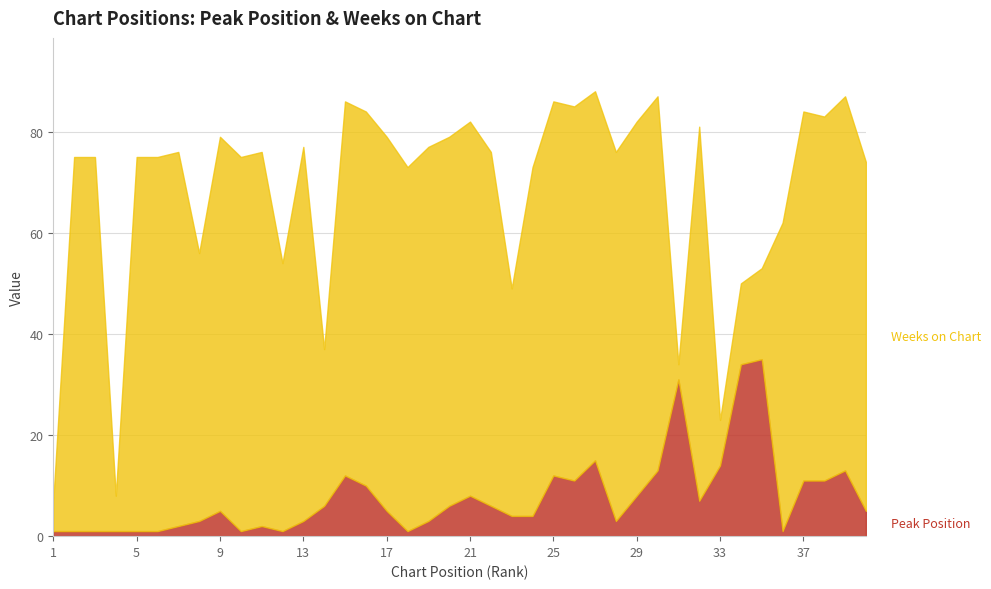

Does the chart have visible grid lines?

Yes